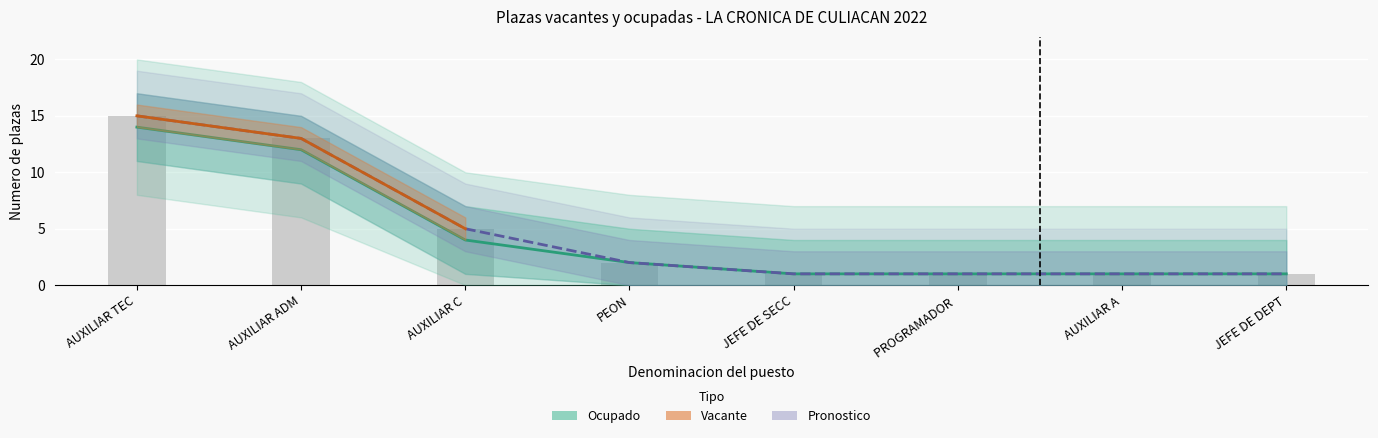

At which label does Forecast reach its minimum?

JEFE DE SECC